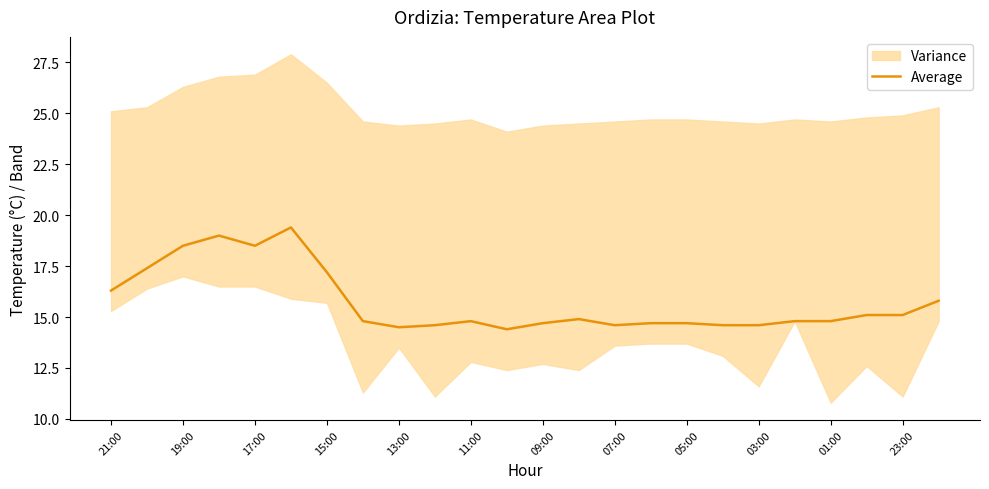

What is the difference between the second highest and minimum values?

4.6